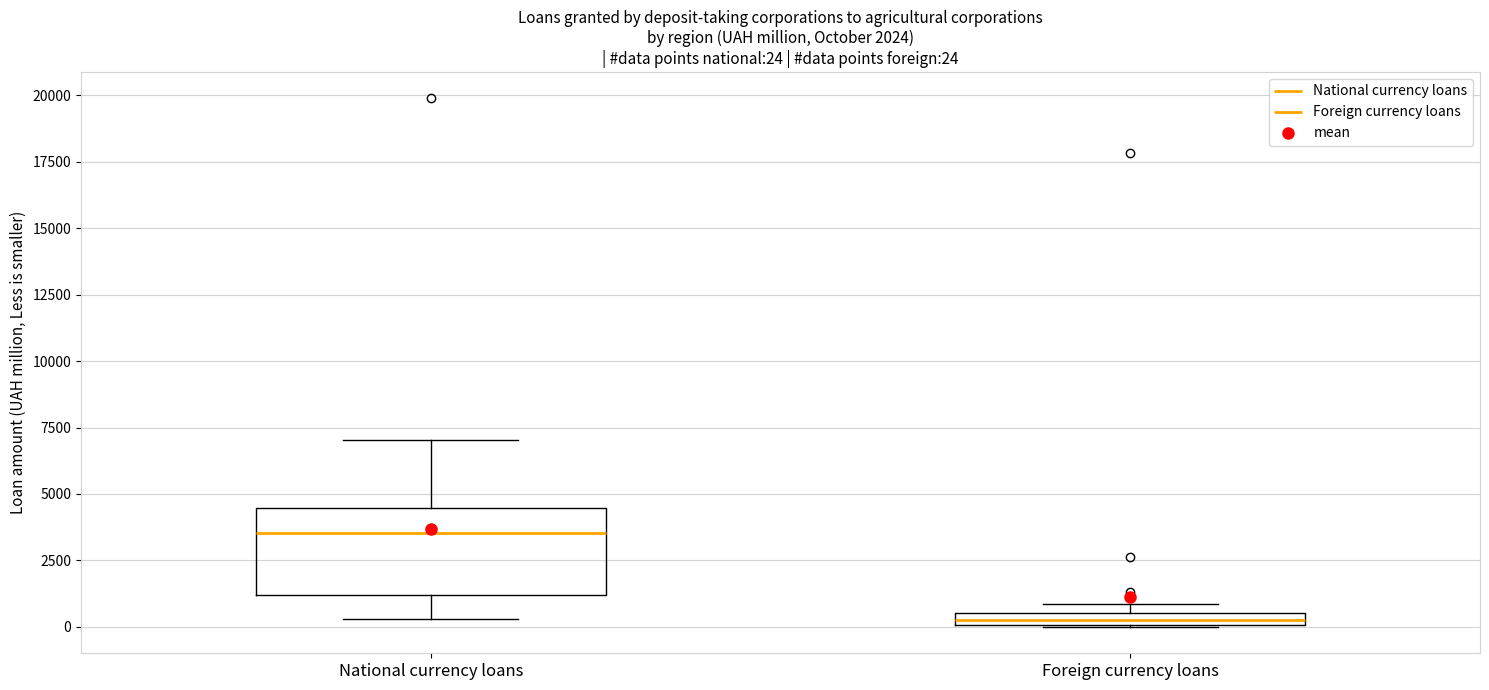

Which box's median line is the highest?

National currency loans